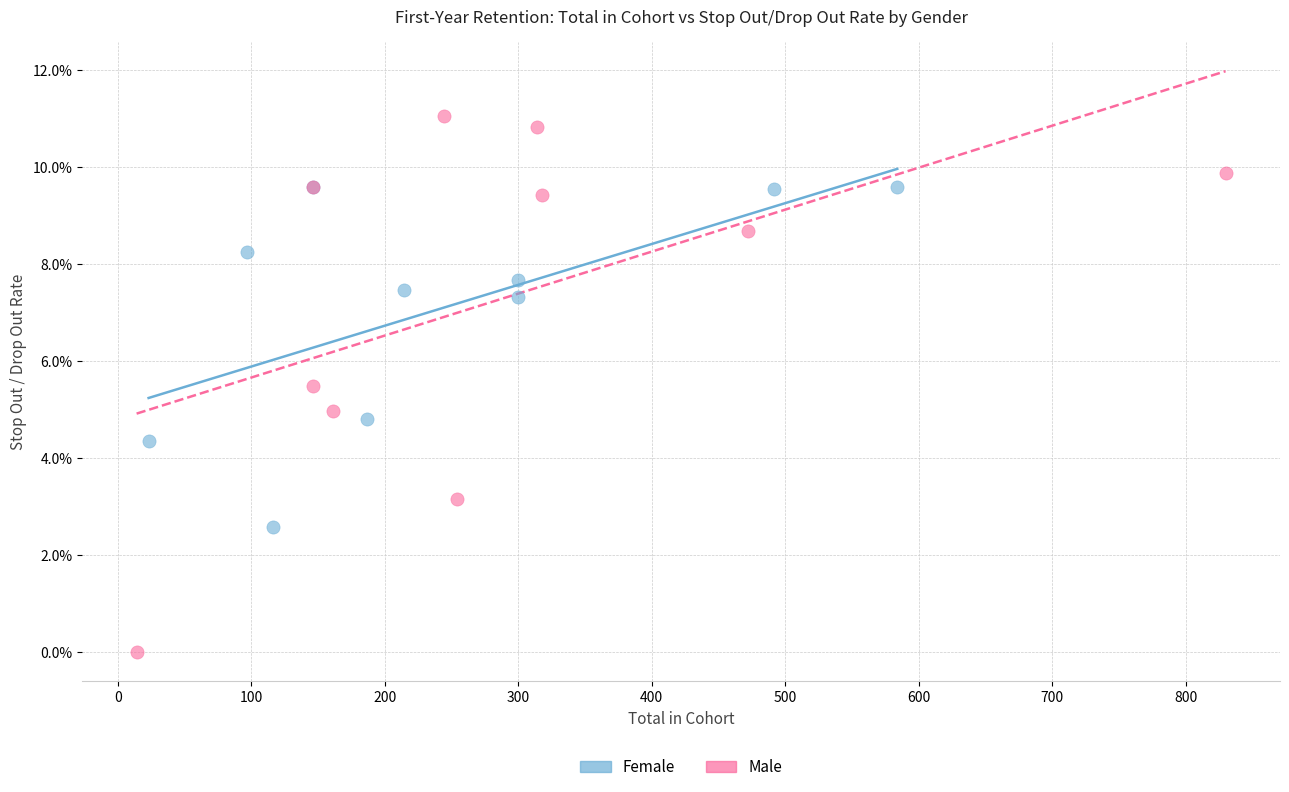

What are all the series names shown in the legend?

Female, Male